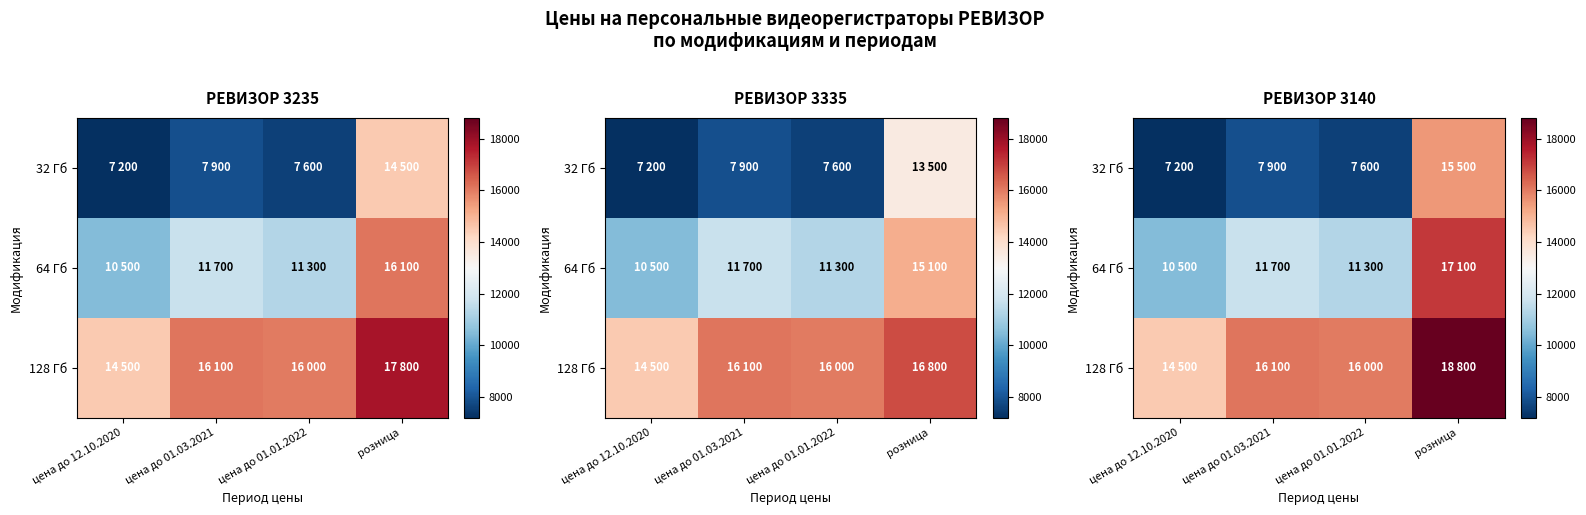

Which series has the largest range (max minus min)?

32 Гб